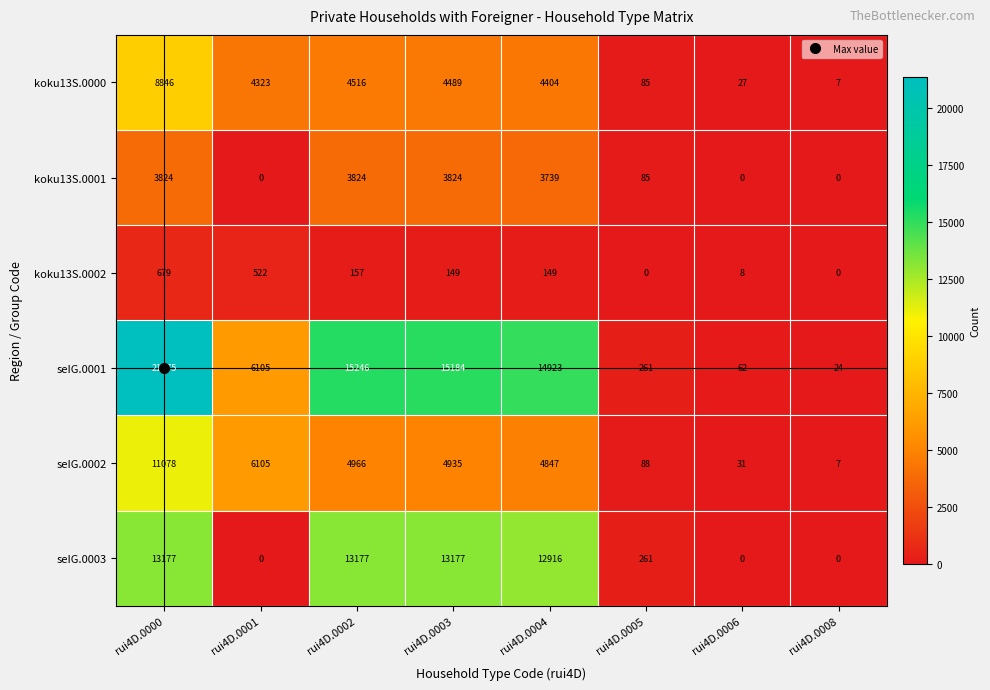

Count the number of data series in this chart.

6